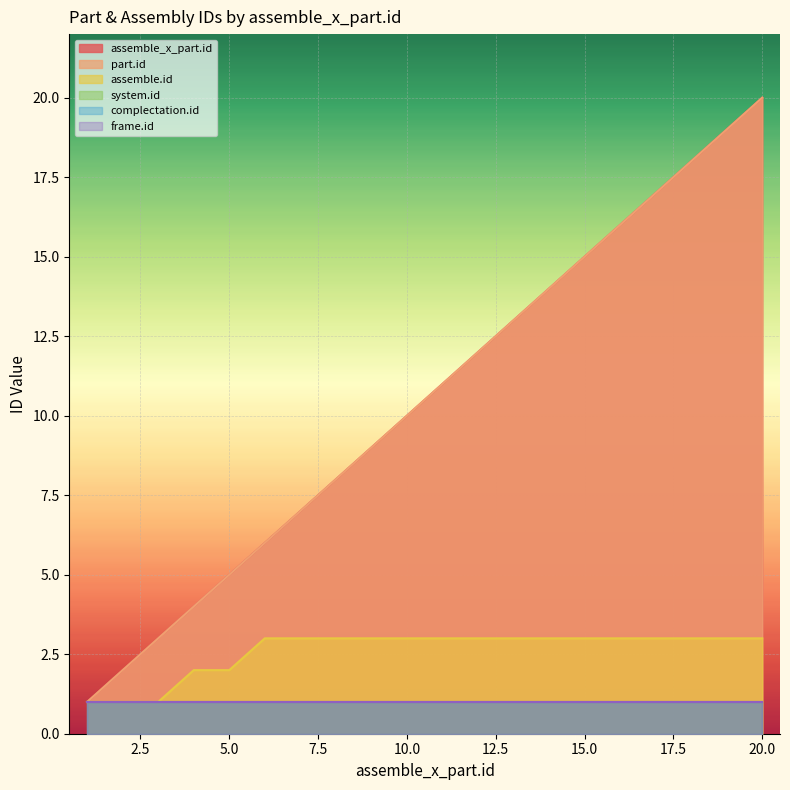

Is it true that part.id equals 8 at 5?

False